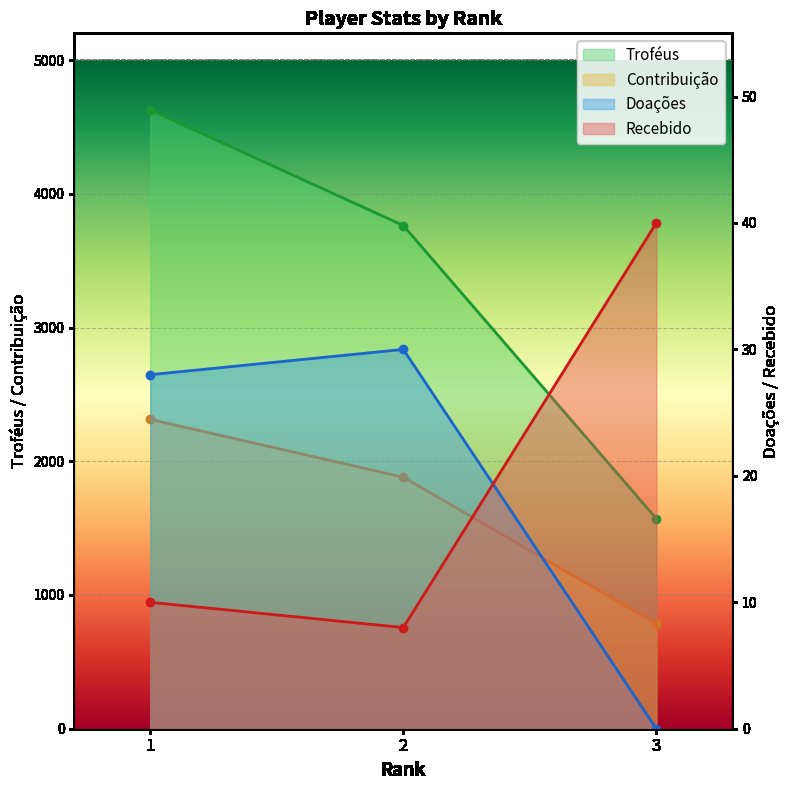

What is the total value across all series at 3?

2396